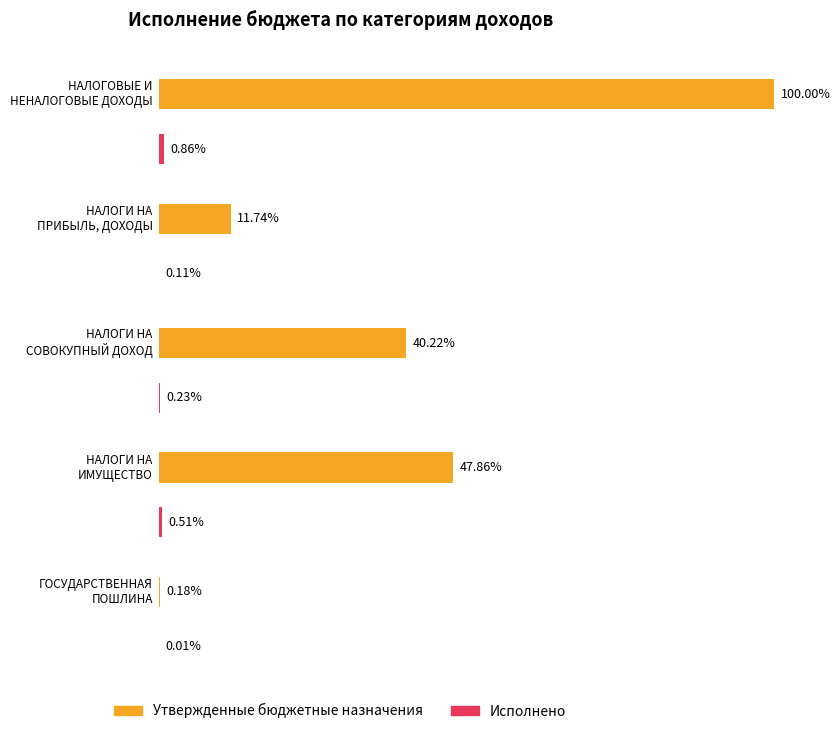

What is the label of the 2nd bar from the right?

НАЛОГИ НА
ИМУЩЕСТВО